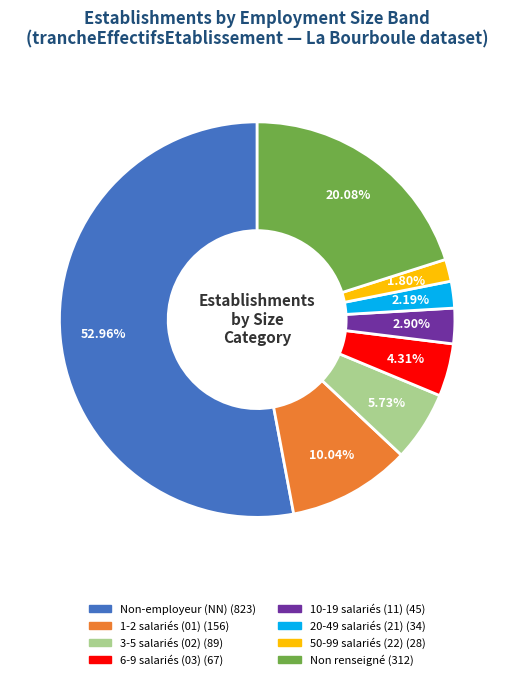

Is there any slice that represents more than half of the pie?

Yes